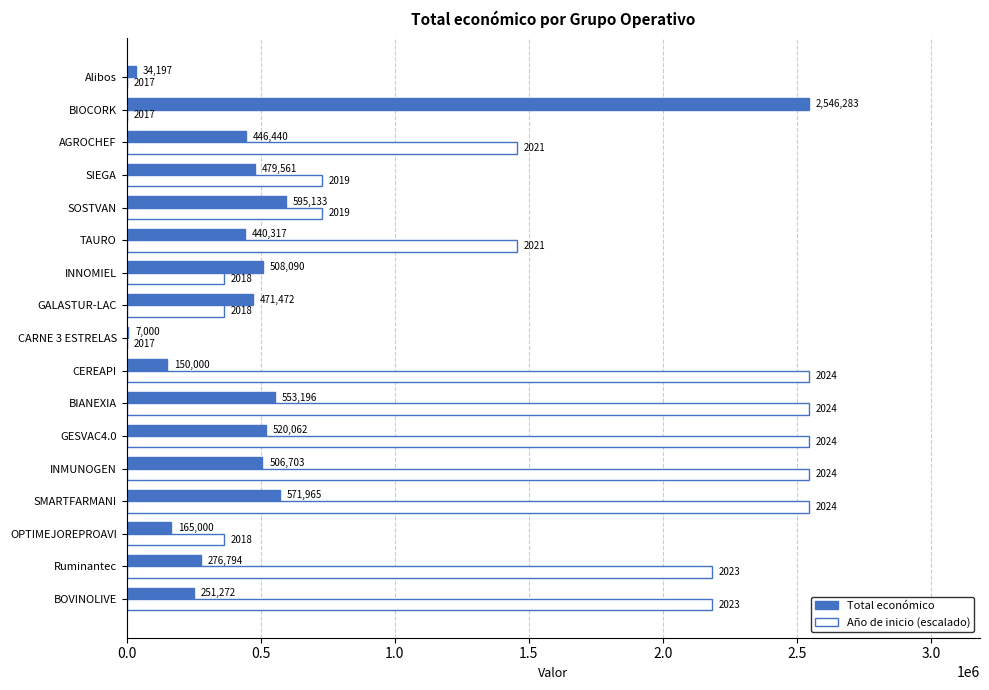

Which series has the largest total across all categories?

Año de inicio (escalado)